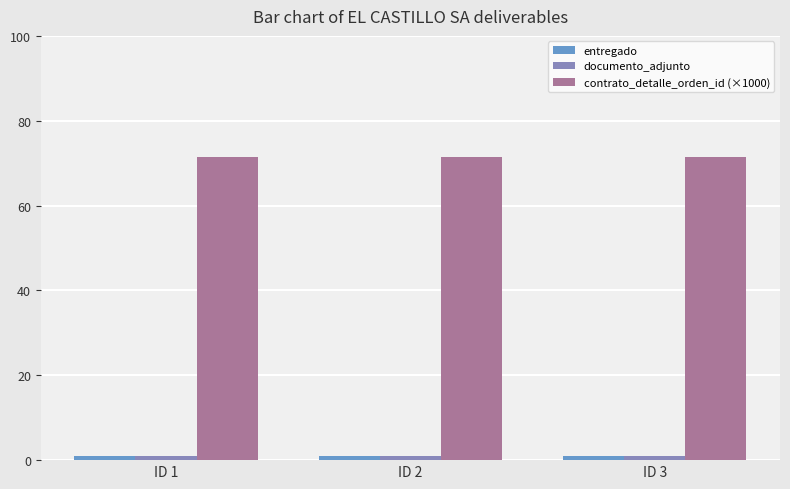

What is the sum of the contrato_detalle_orden_id (×1000) values at ID 1 and ID 3?

142.9